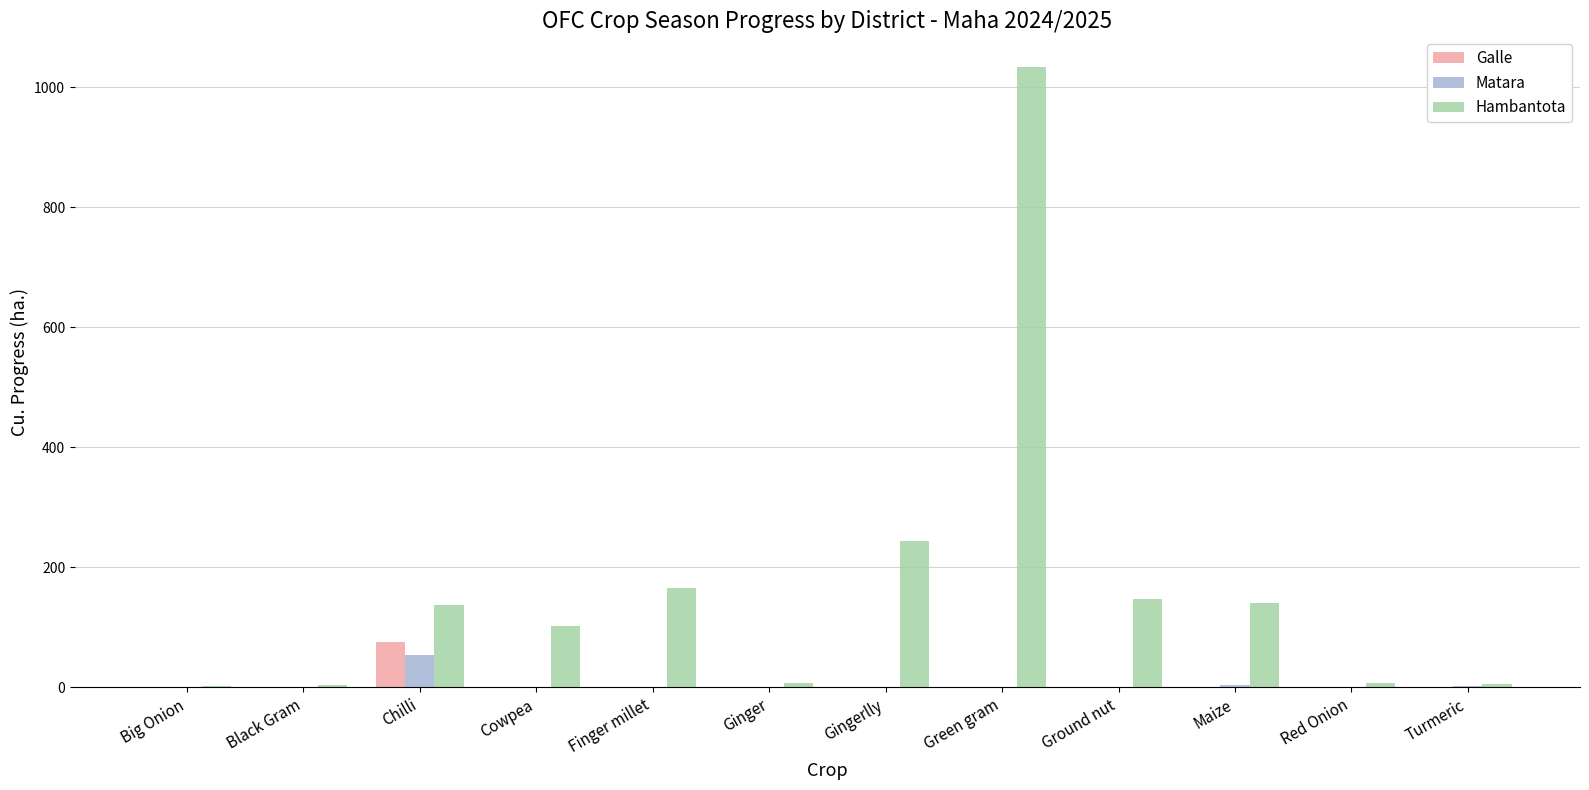

Which series has the largest range (max minus min)?

Hambantota